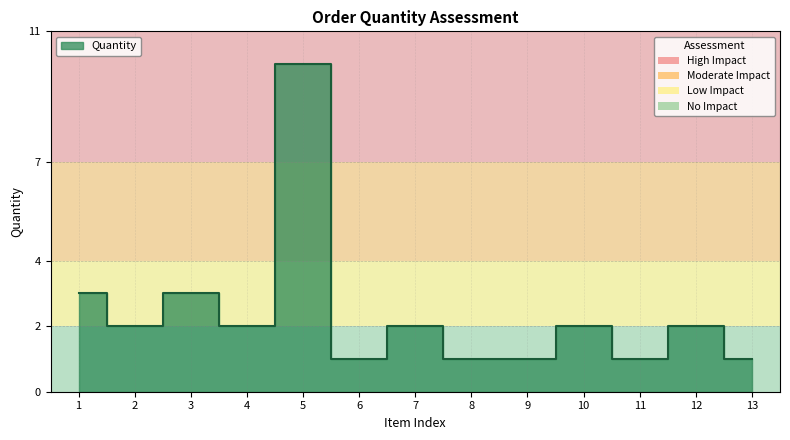

What is the minimum value shown in the chart?

1